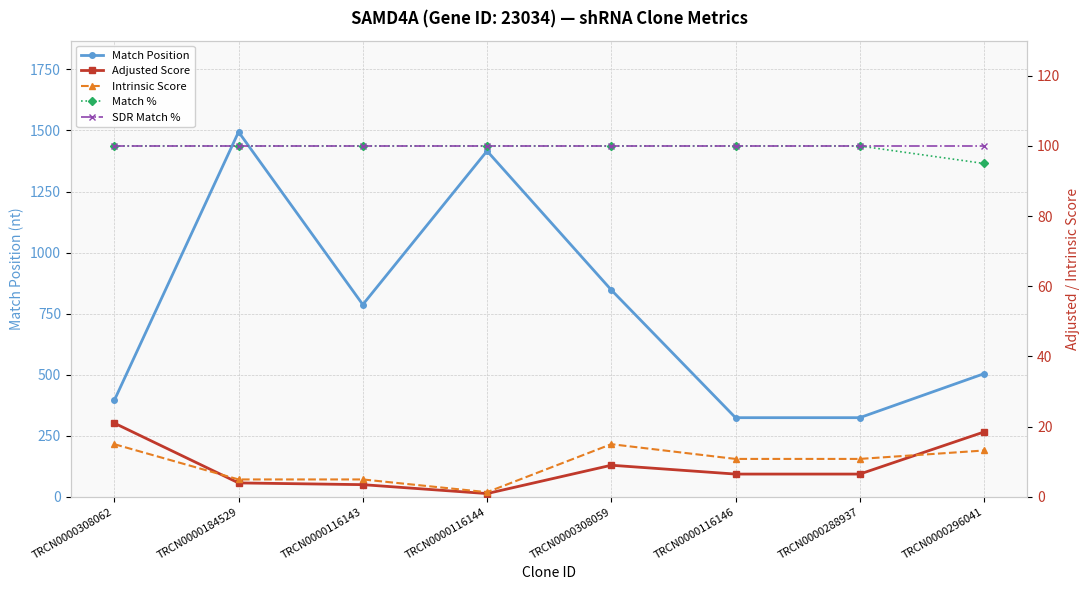

What is the maximum value shown in the chart?

1494.0